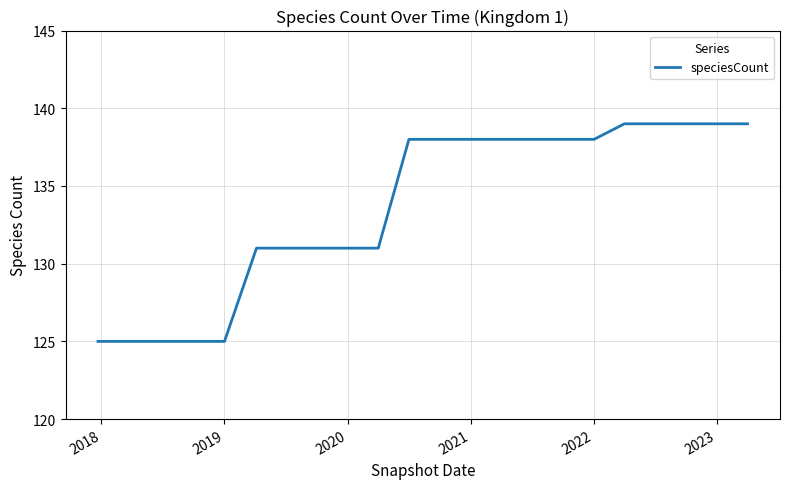

What is the smallest value displayed?

125